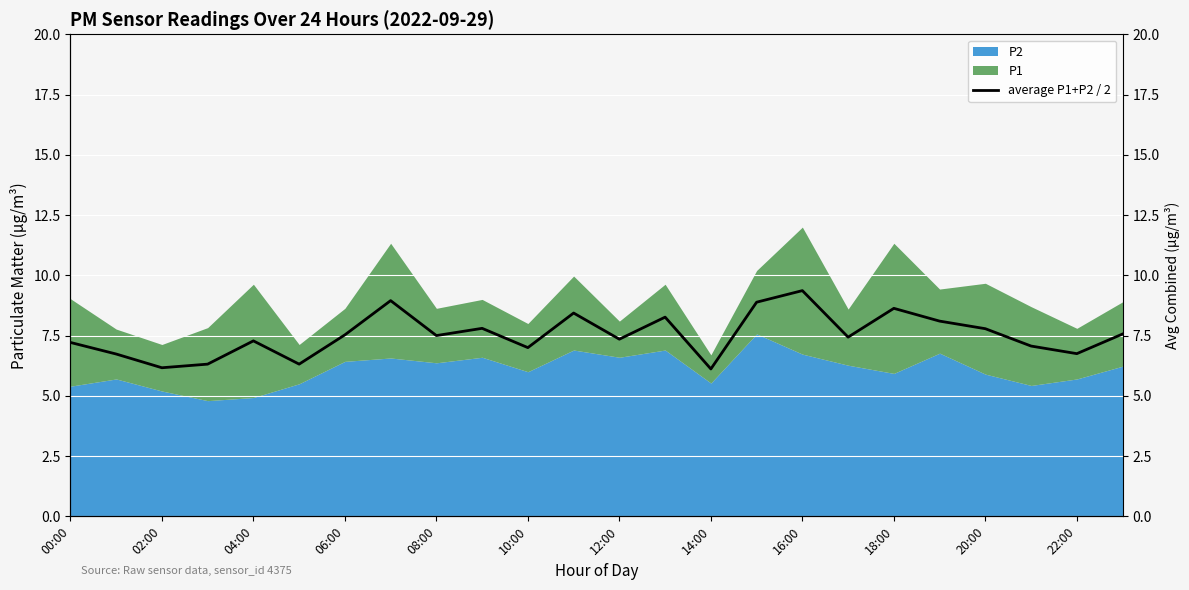

Does the chart display data point markers on the line(s)?

No